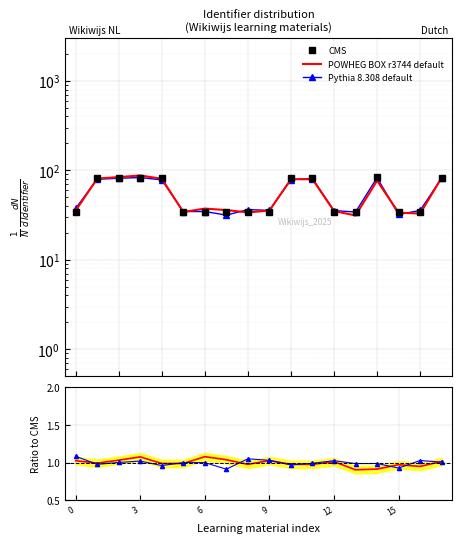

What is the greatest value displayed?

87.6